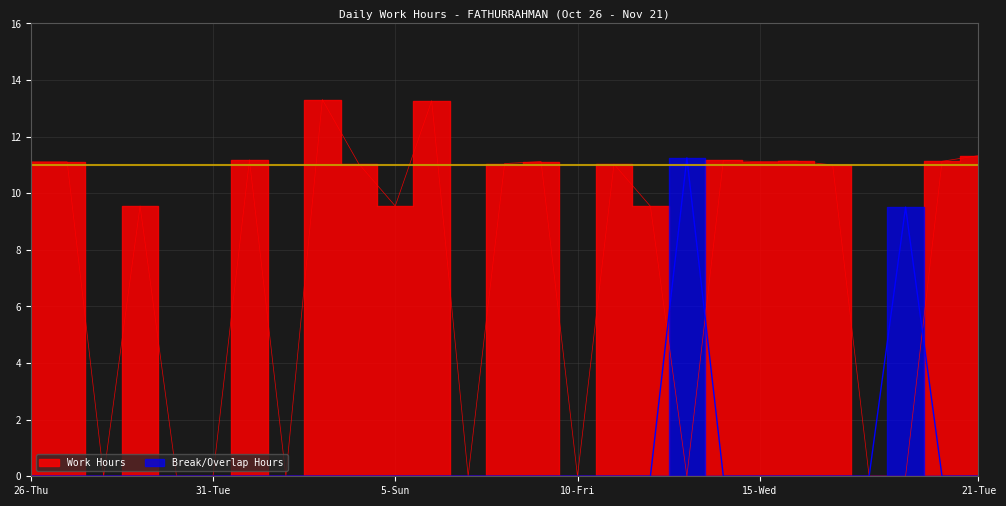

True or false: Work Hours has a value of 11.0 at 4-Sat.

True